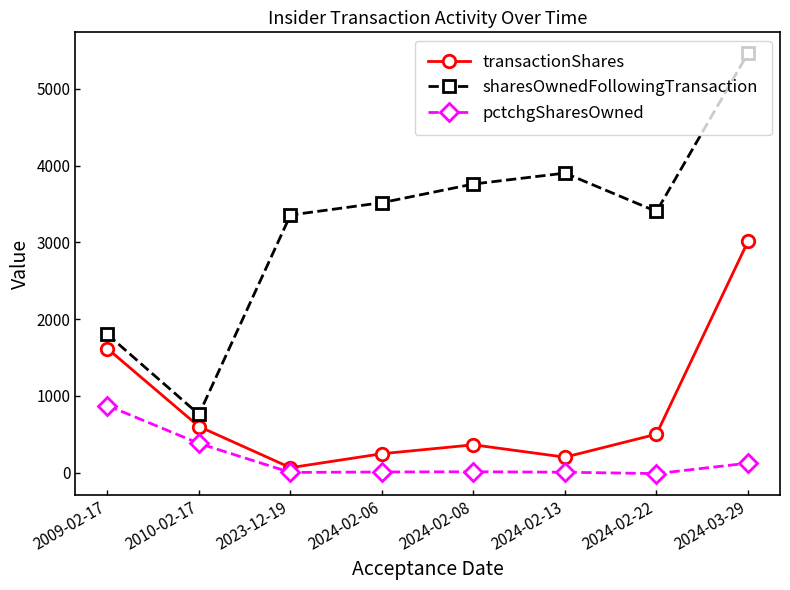

At which label is transactionShares closest to 1538?

2009-02-17